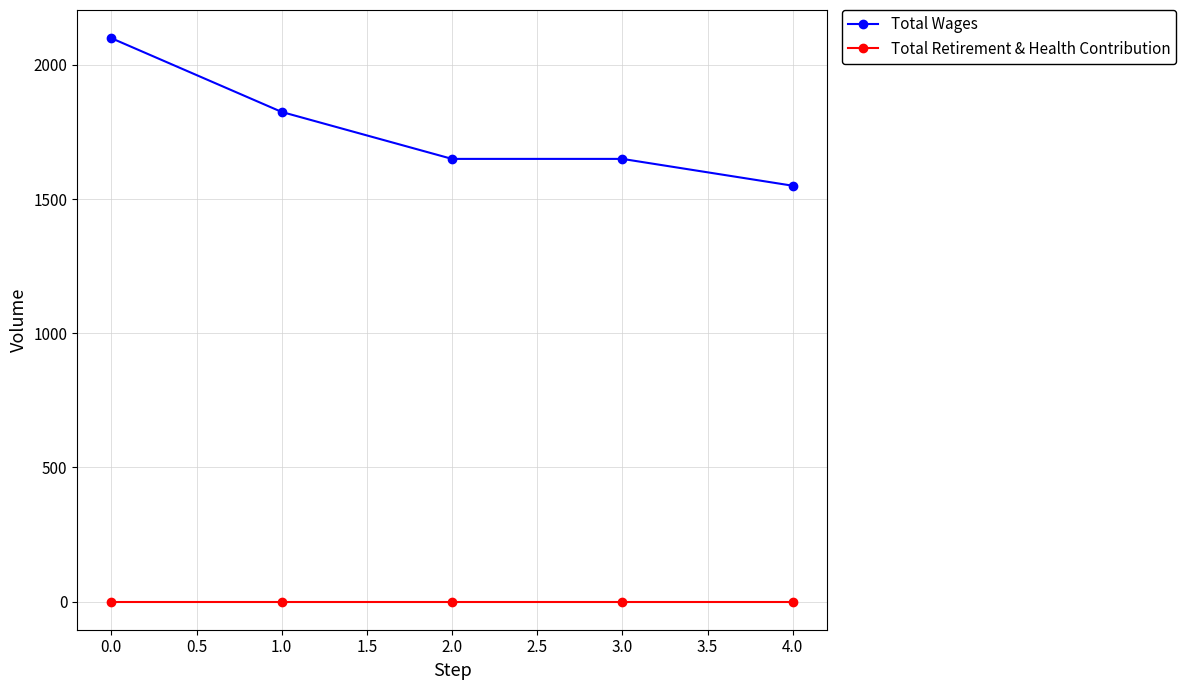

At 3.0, list the series in order from largest to smallest.

Total Wages, Total Retirement & Health Contribution